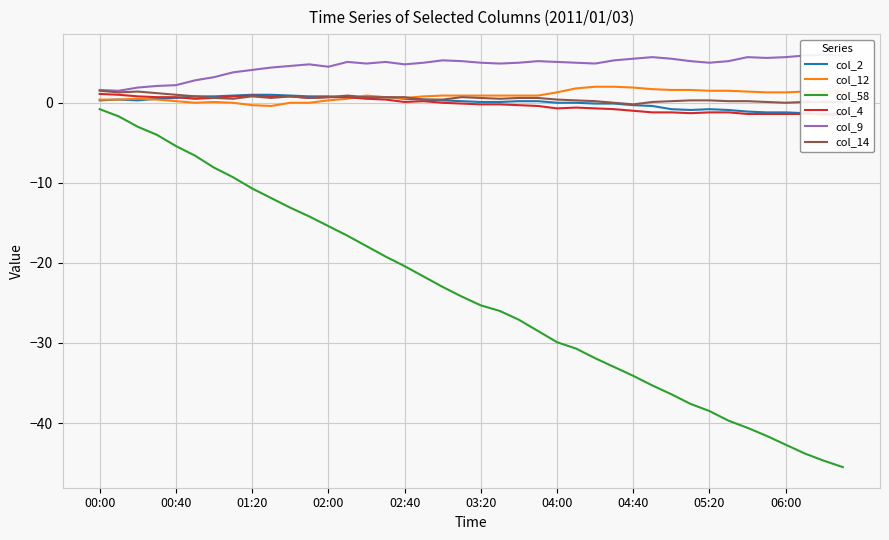

True or false: col_12 and col_58 intersect in this chart.

False